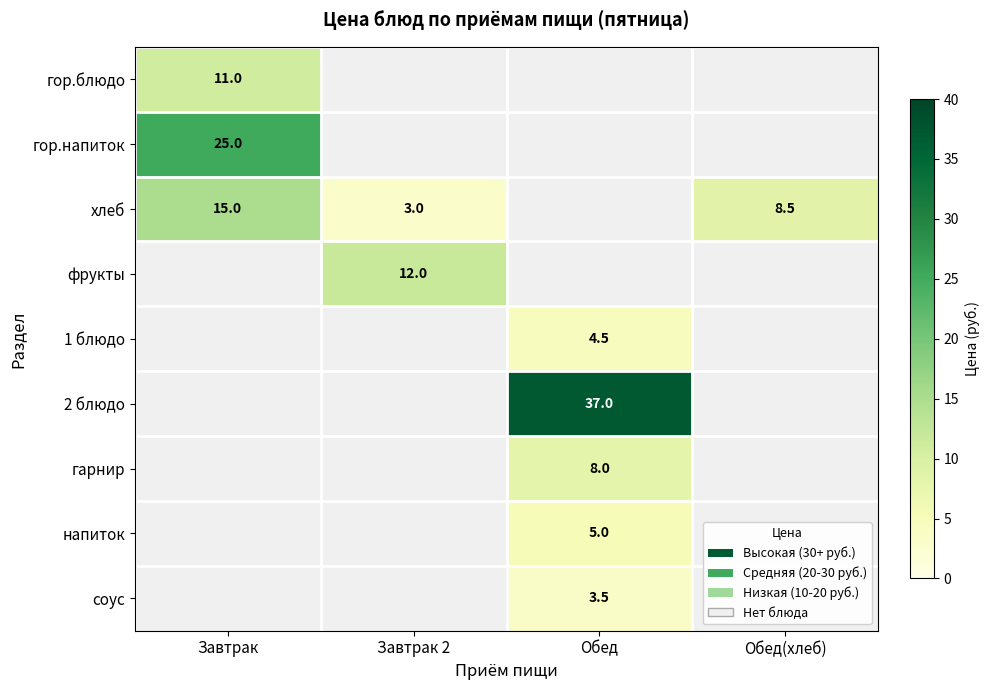

What is the greatest value displayed?

37.0